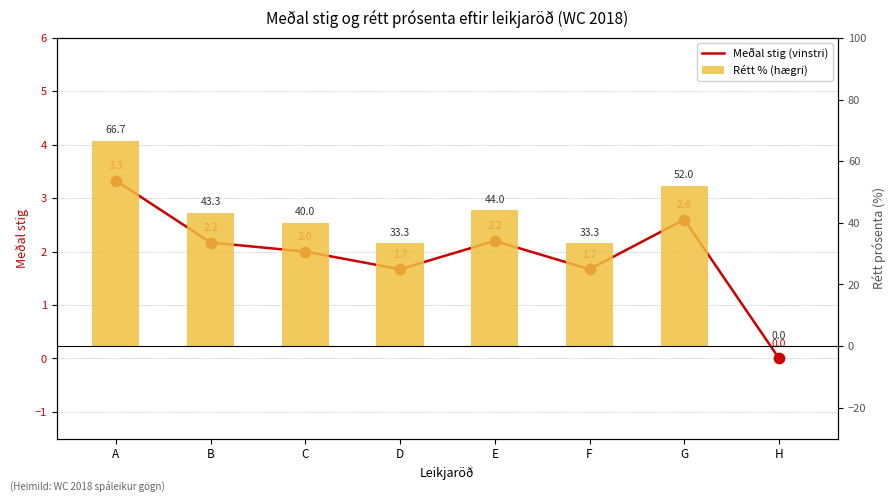

What is the total value across all series at F?

35.0